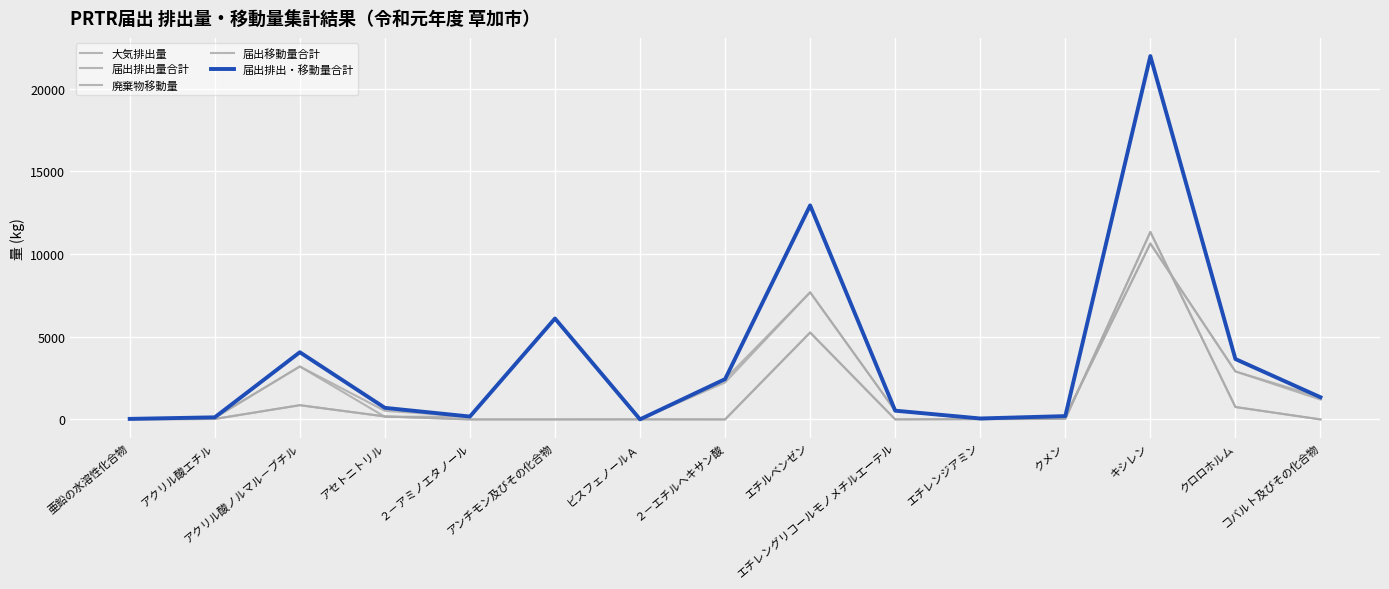

Does the chart display data point markers on the line(s)?

No